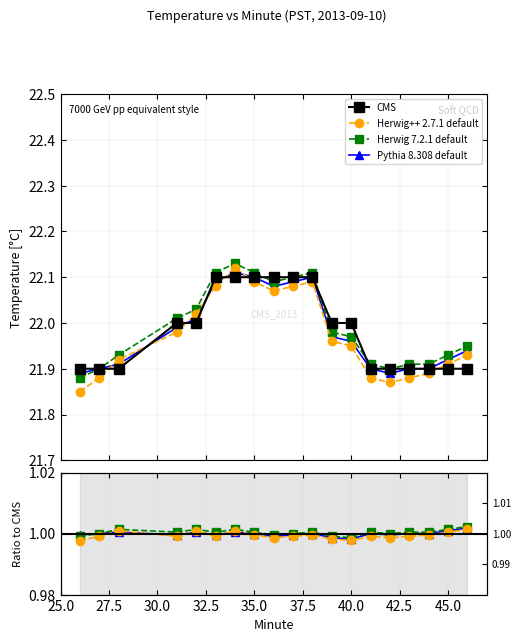

How many intersections are there between CMS and Pythia 8.308 default?

4